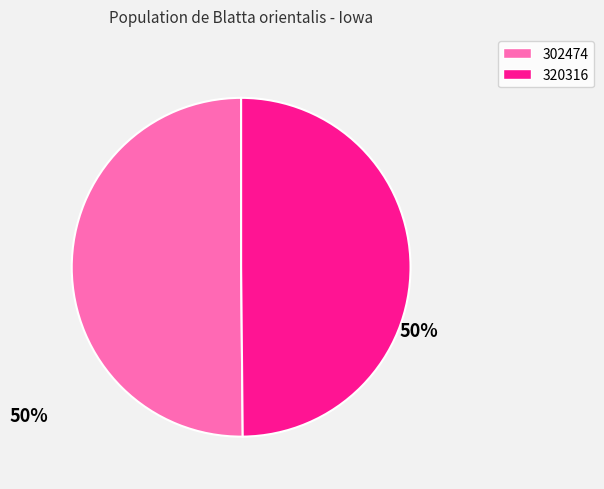

Is it true that 320316 is 39% of the pie?

False